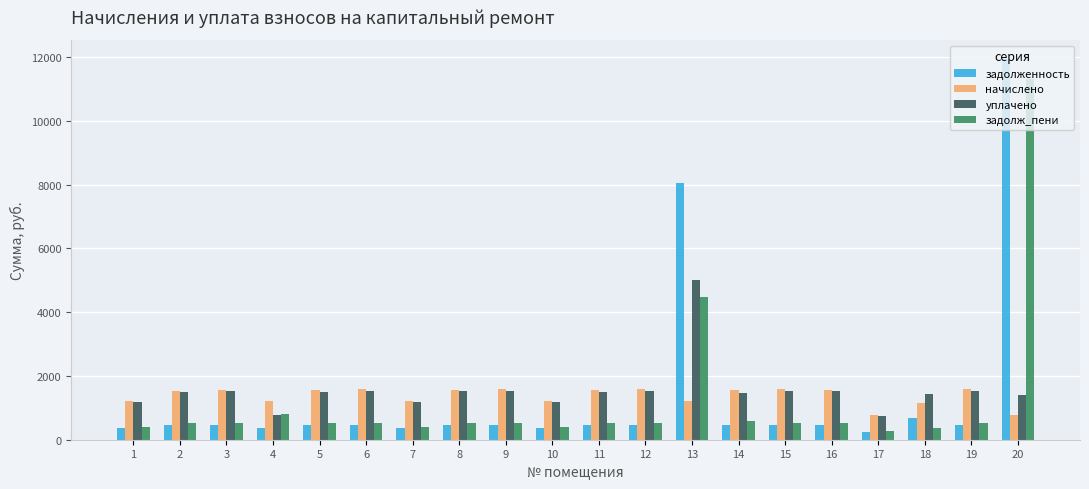

Is the value of уплачено at 1 greater than the value of задолж_пени at 18?

Yes